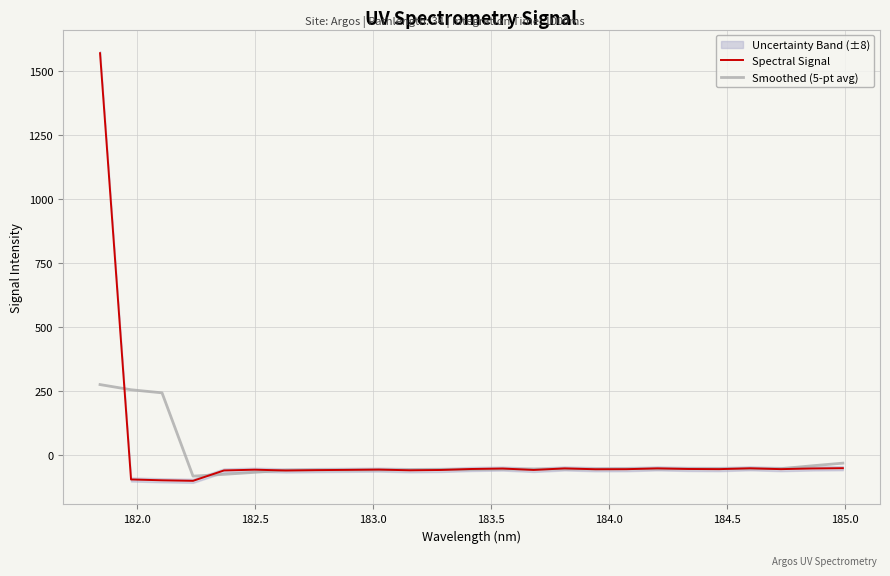

At how many categories does at least one series exceed 818?

1